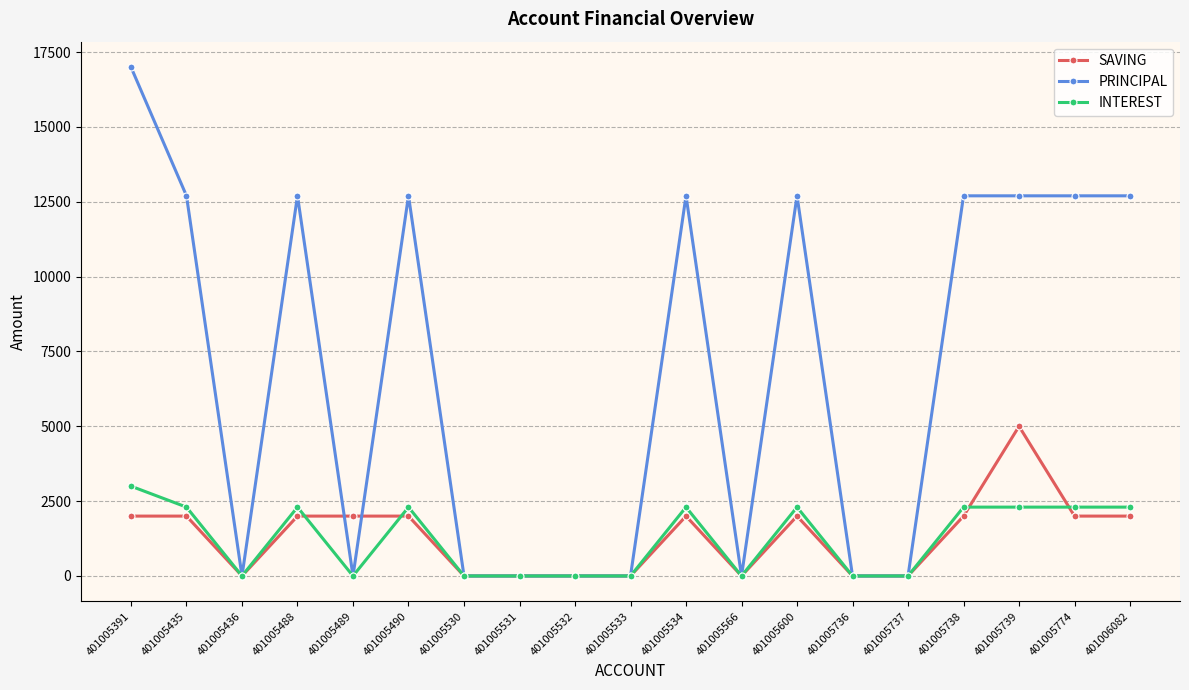

What is the difference between the highest and lowest values at 401005435?

10700